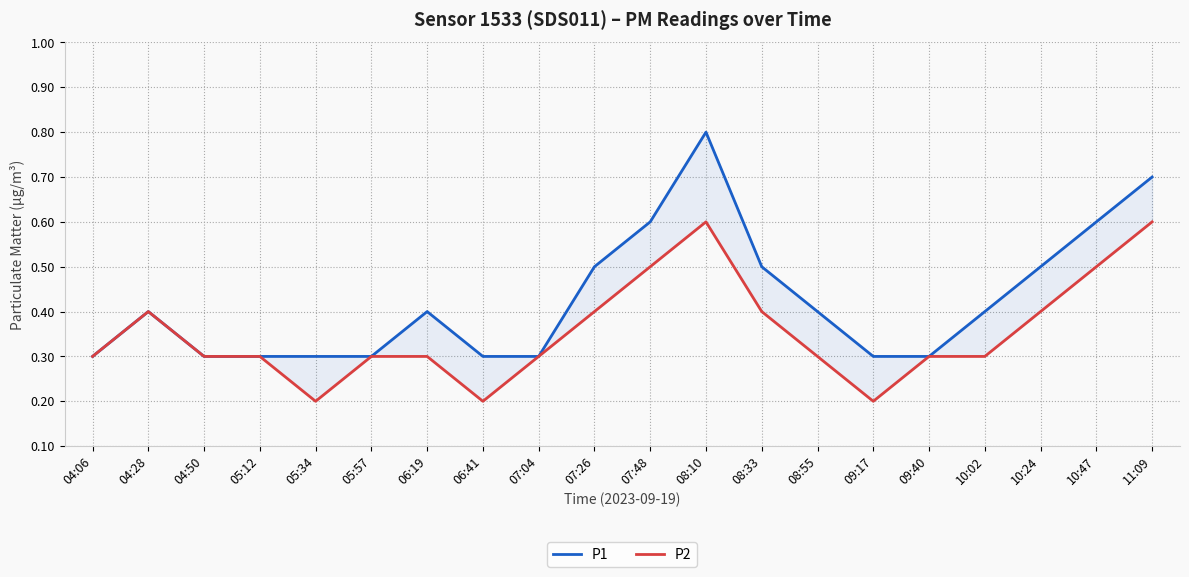

True or false: P2 and P1 intersect in this chart.

False